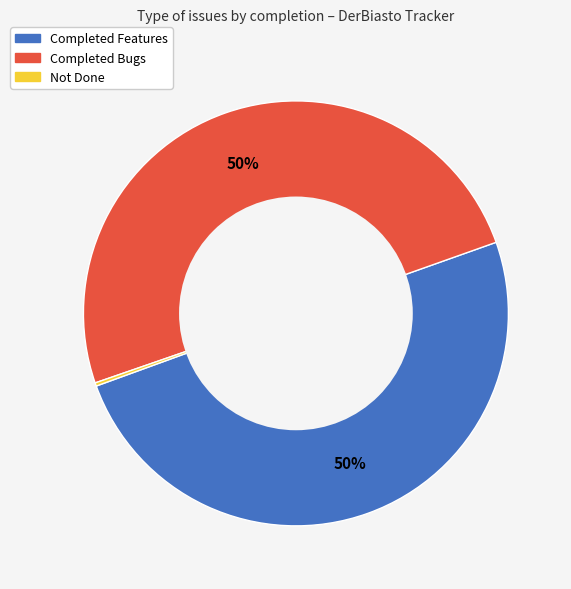

Is it true that Completed Features is 50% of the pie?

True